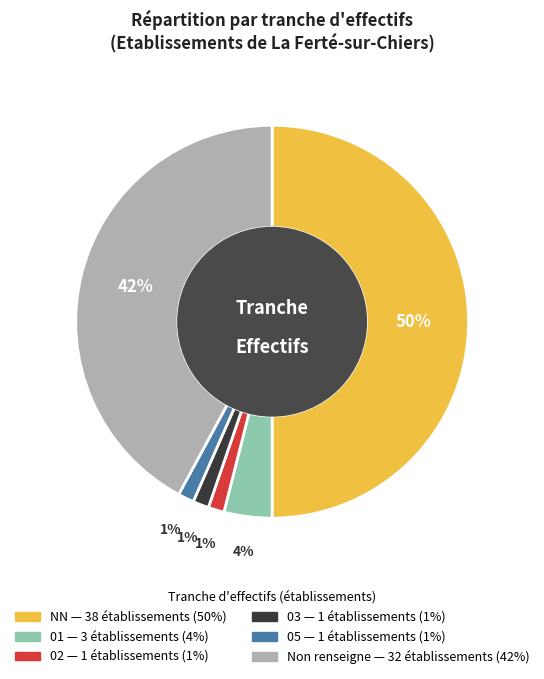

To the nearest percent, what is the difference between the largest and smallest slice percentages?

49%